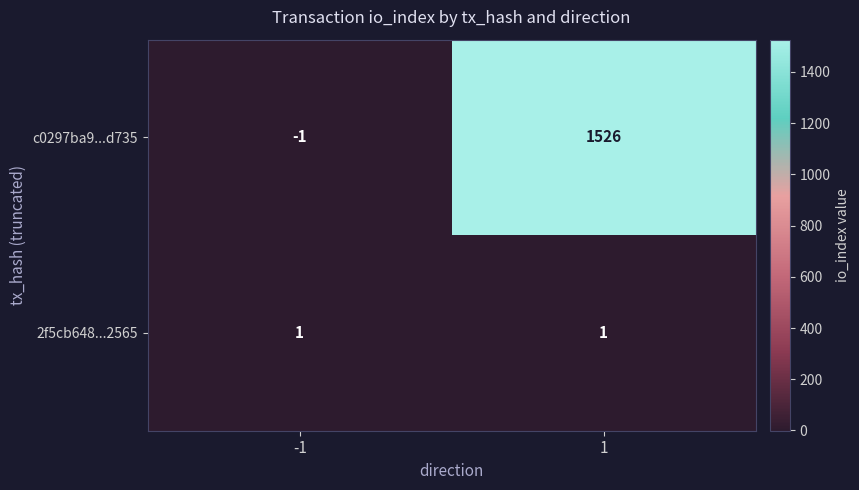

What is the sum of the c0297ba9...d735 values at 1 and -1?

1525